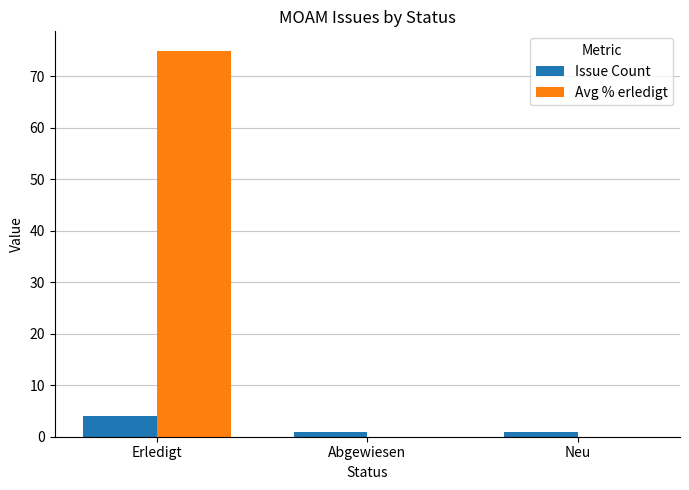

The Avg % erledigt series shows 21 at Erledigt. True or false?

False